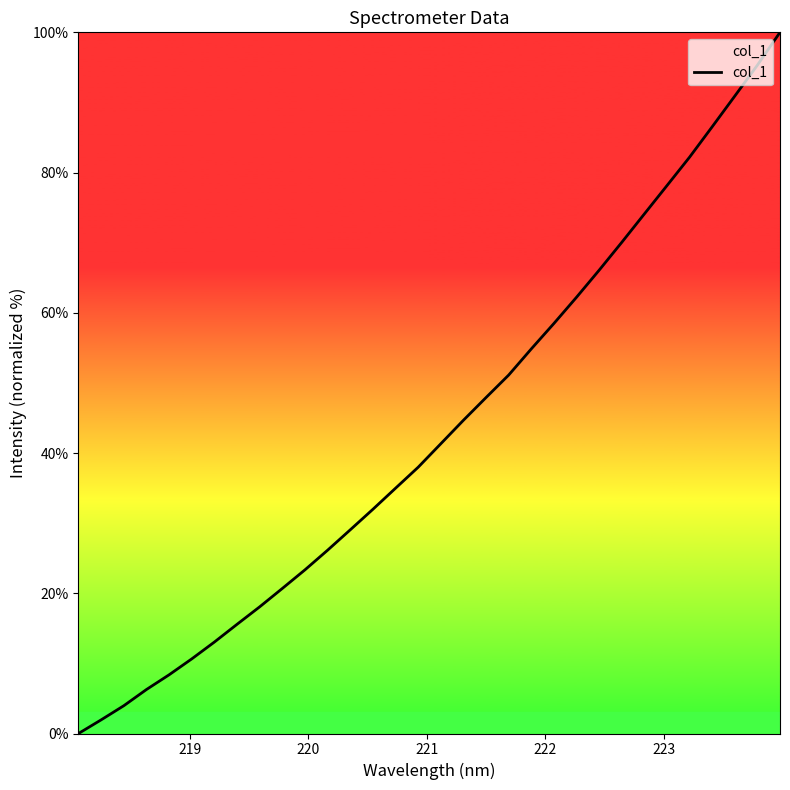

What is the sum of all values?

1386.0